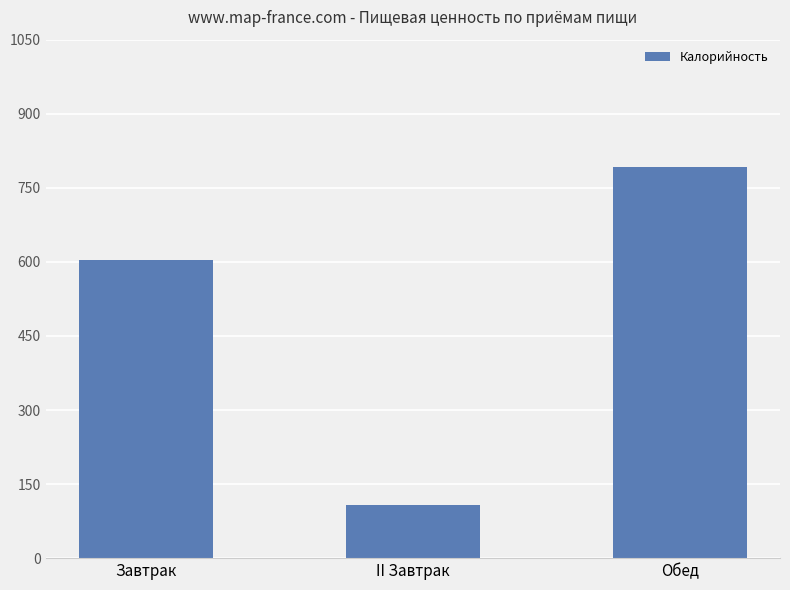

Reading right to left, extract all data points from this chart.

Обед=791.7	II Завтрак=108.0	Завтрак=604.3